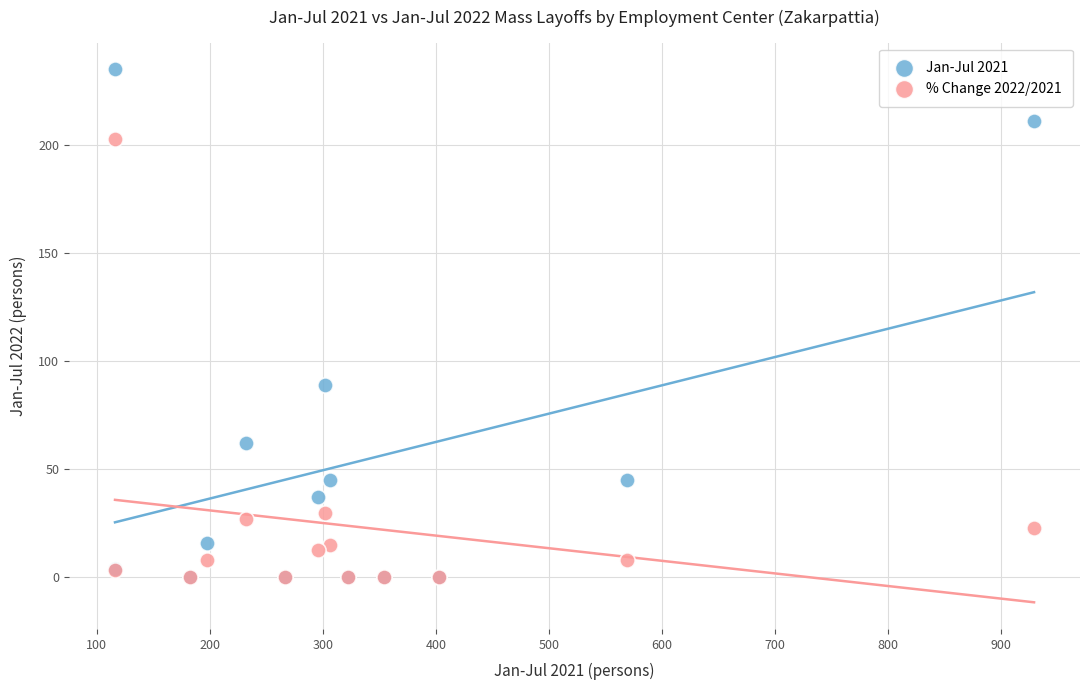

In the Jan-Jul 2021 series, what Y value is closest to 117?

89.0